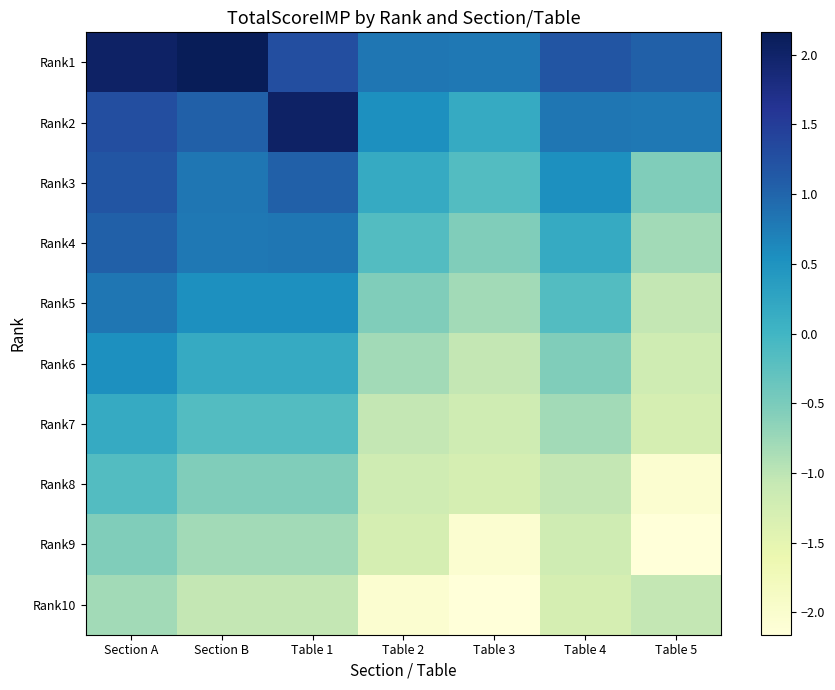

What is the spread (max minus min) of values at Section A?

2.8